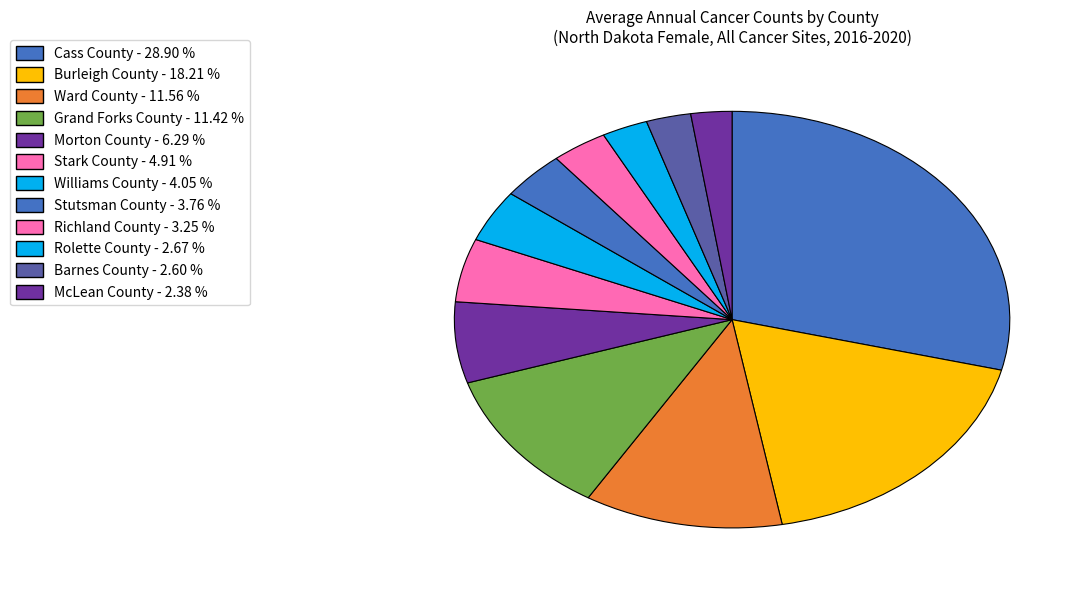

The Cass County slice represents 15% of the pie. True or false?

False